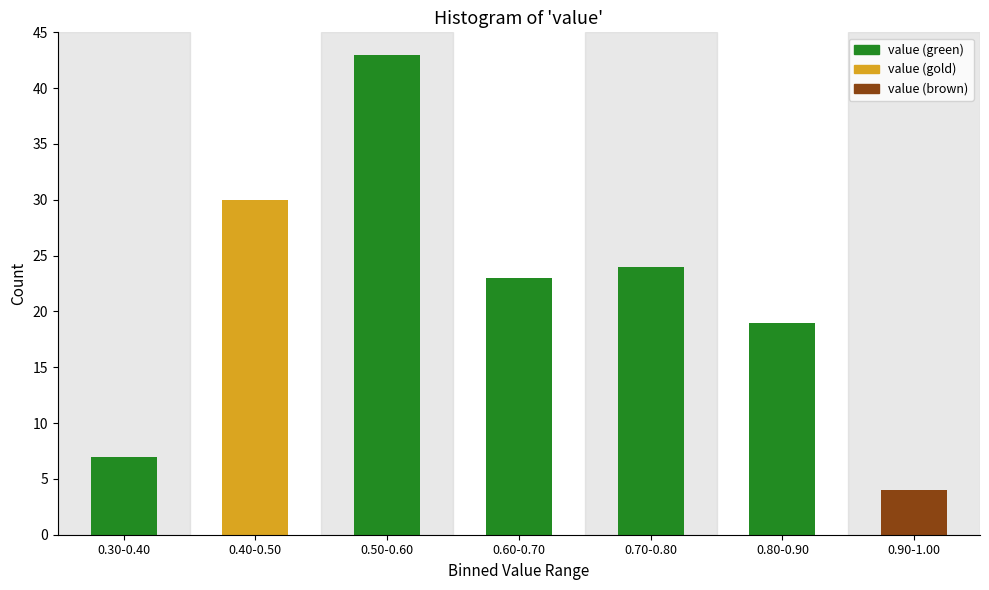

Reading right to left, extract all data points from this chart.

4	19	24	23	43	30	7